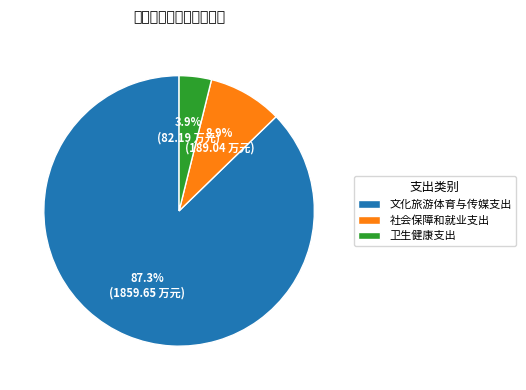

Is there any slice that represents more than half of the pie?

Yes